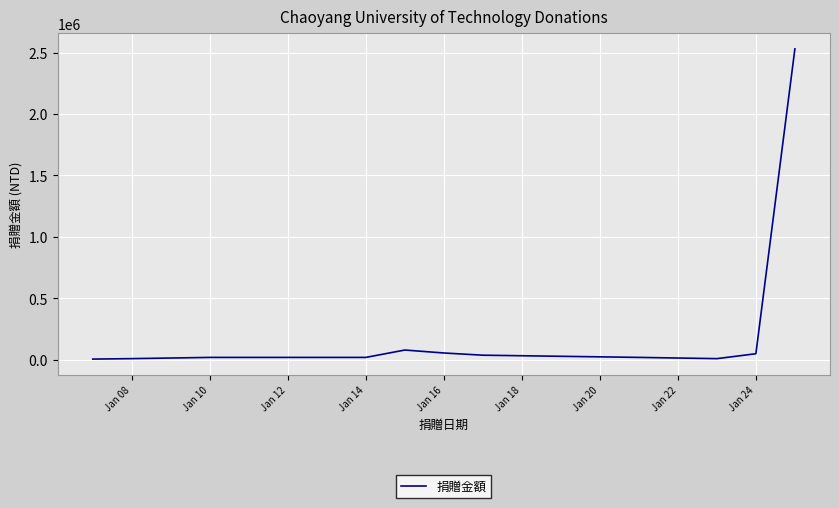

What is the difference between the maximum and minimum values?

2523662